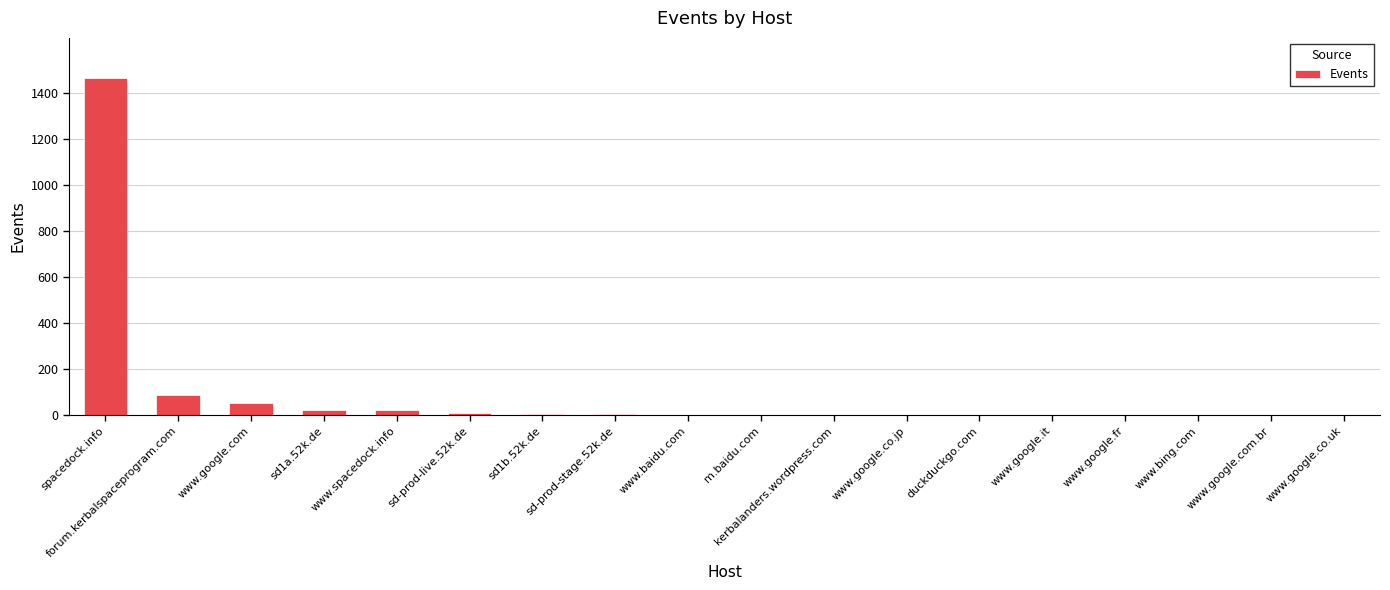

What is the maximum value shown in the chart?

1464